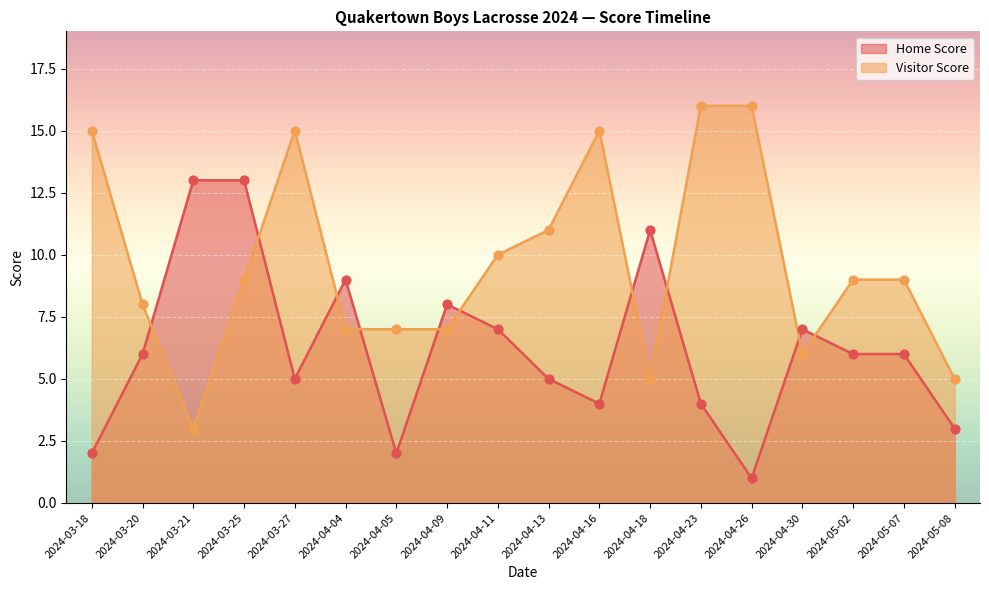

Which series contains the highest Y value?

Visitor Score